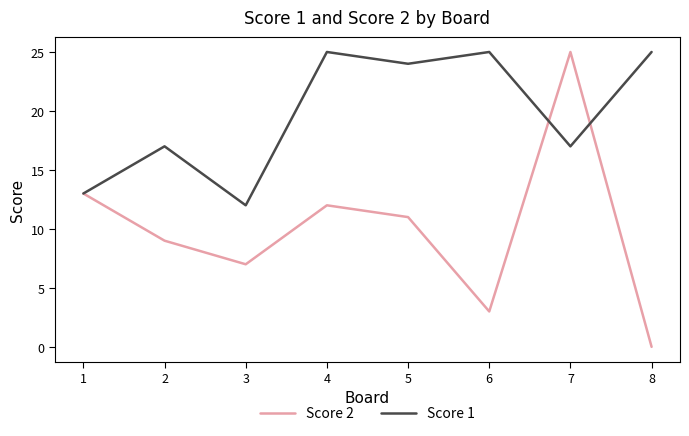

True or false: Score 1 has a value of 11 at 6.

False